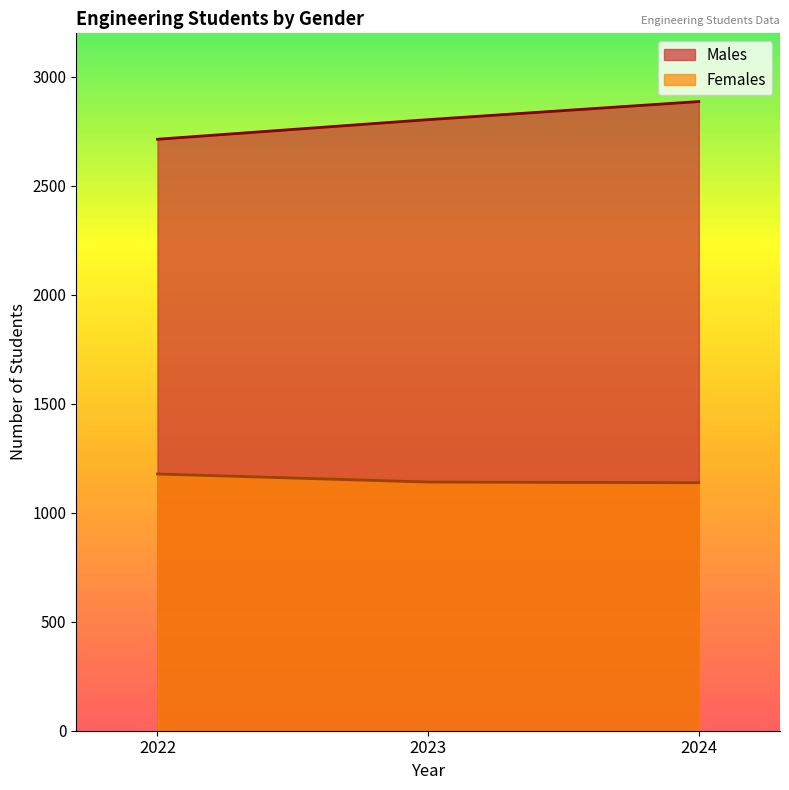

What is the difference between the highest and lowest values at 2024?

1749